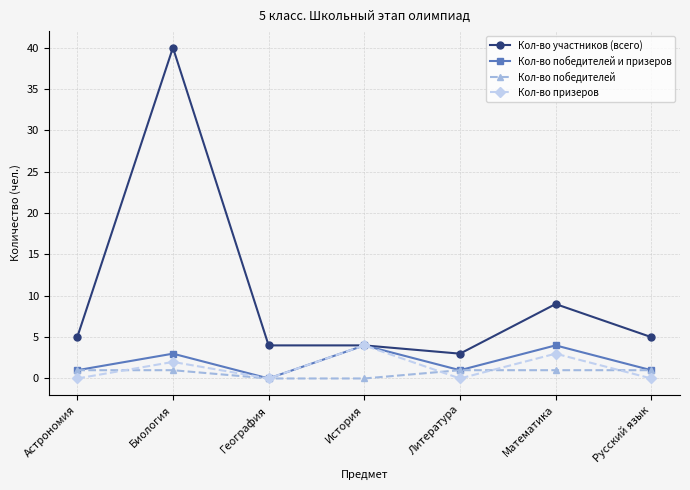

Which series has the largest total across all categories?

Кол-во участников (всего)